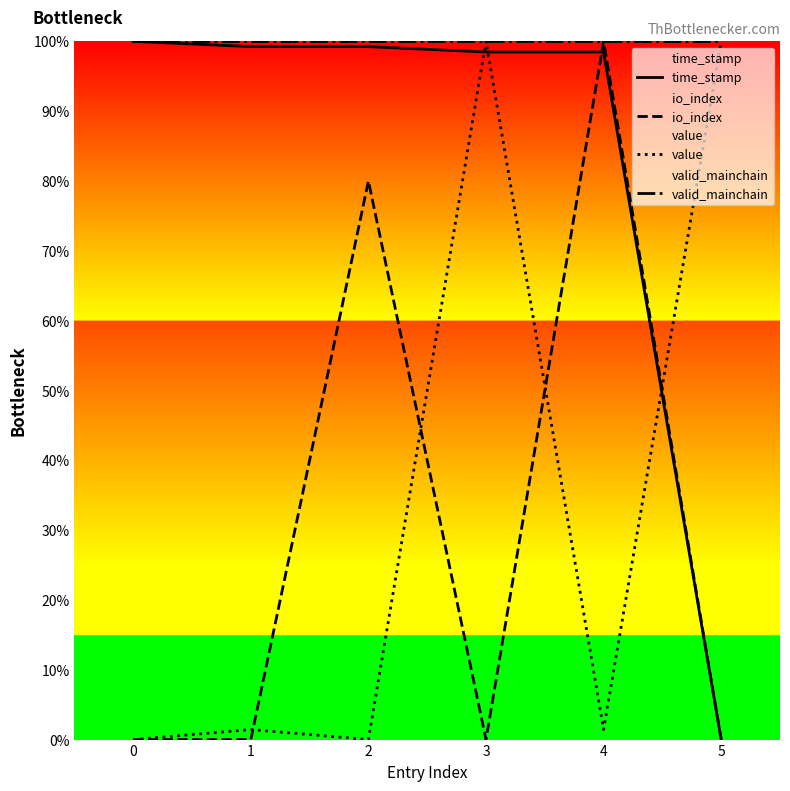

How many times do value and io_index cross each other?

4